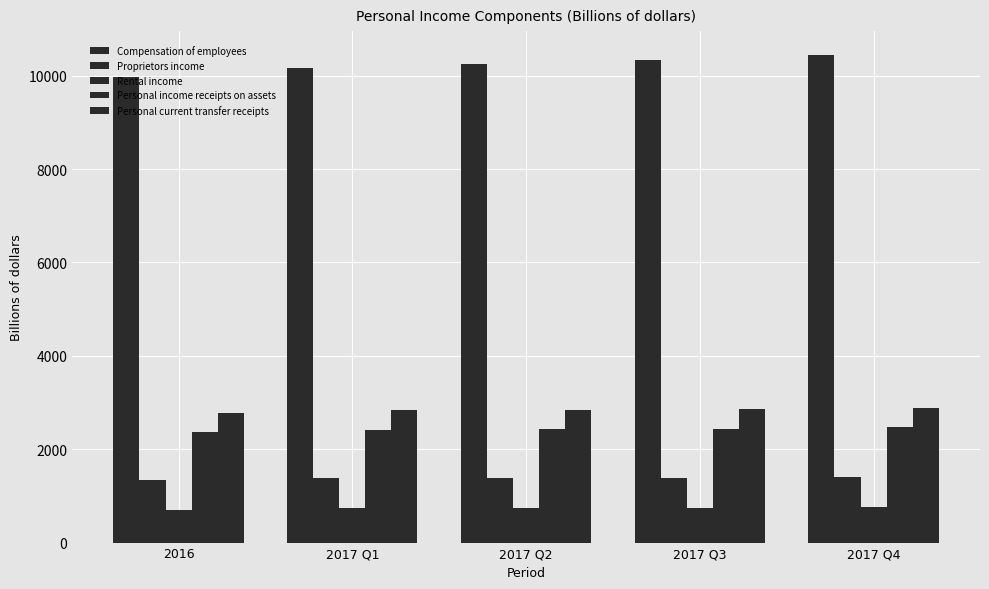

Count the number of categories in the chart.

5